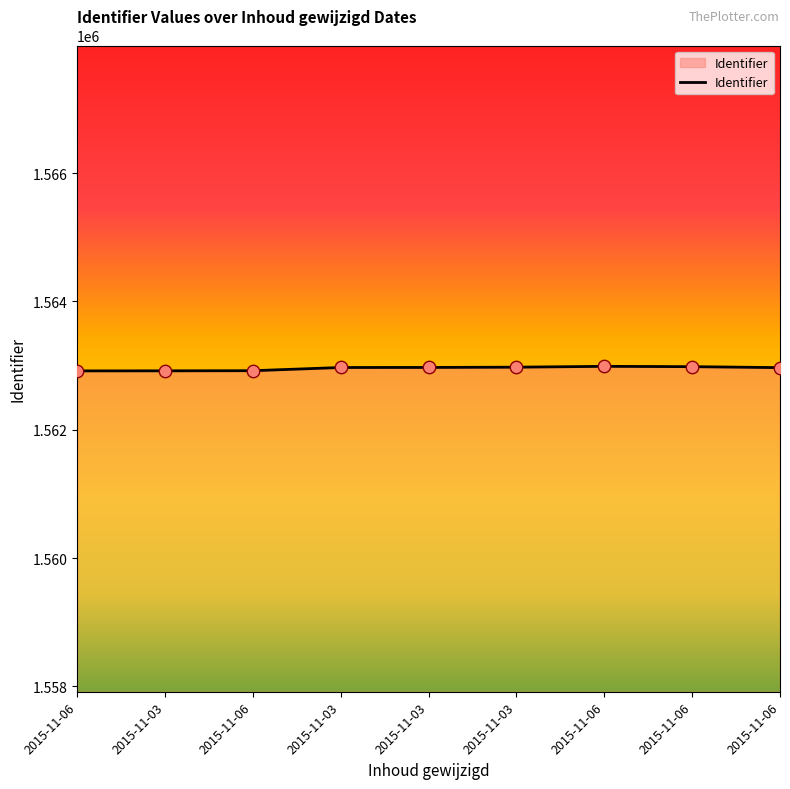

Approximately how many times larger is the value at 2015-11-03 compared to 2015-11-06?

1.0